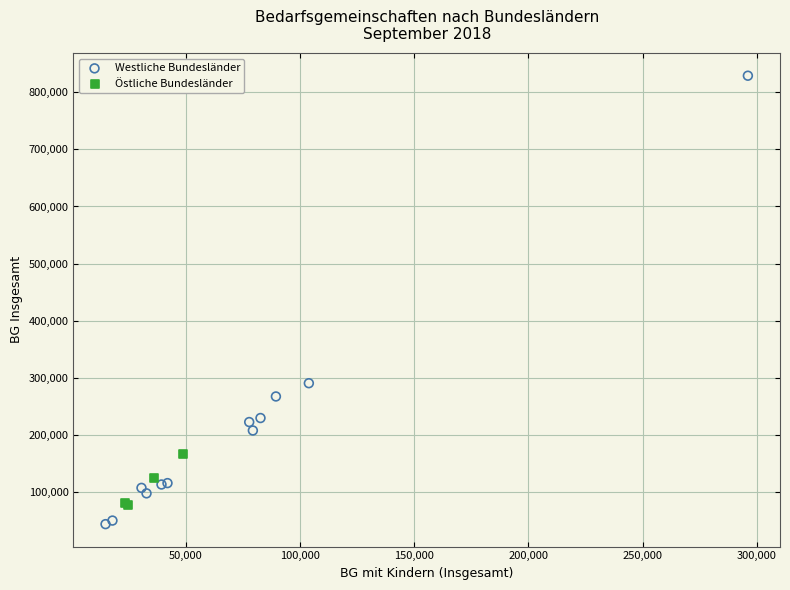

Which series reaches the maximum Y coordinate?

Westliche Bundesländer